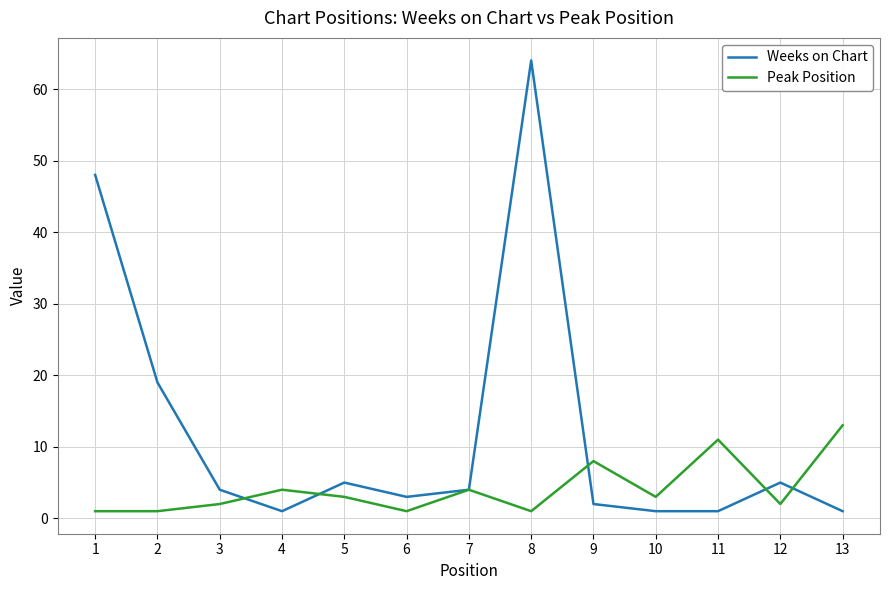

Reading right to left, transcribe all the data shown in this chart.

Weeks on Chart: 13=1	12=5	11=1	10=1	9=2	8=64	7=4	6=3	5=5	4=1	3=4	2=19	1=48
Peak Position: 13=13	12=2	11=11	10=3	9=8	8=1	7=4	6=1	5=3	4=4	3=2	2=1	1=1